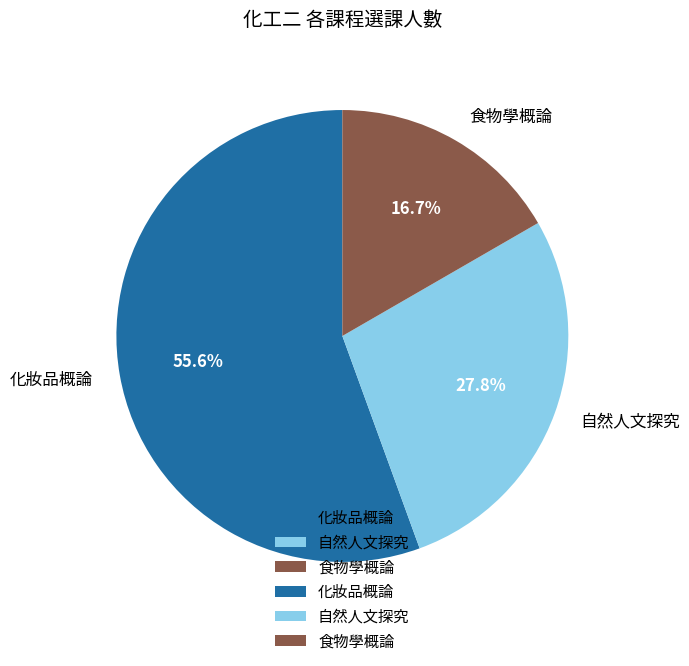

To the nearest percent, what portion does 化妝品概論 represent?

56%